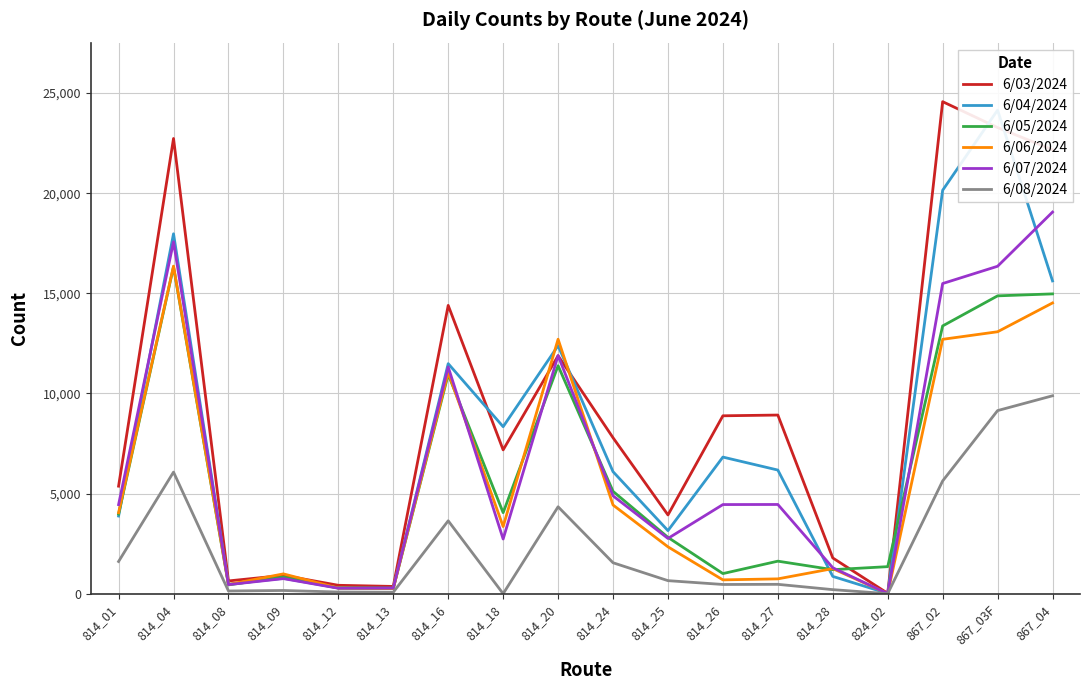

True or false: 6/05/2024 has more than 0 points higher than both neighbors.

True